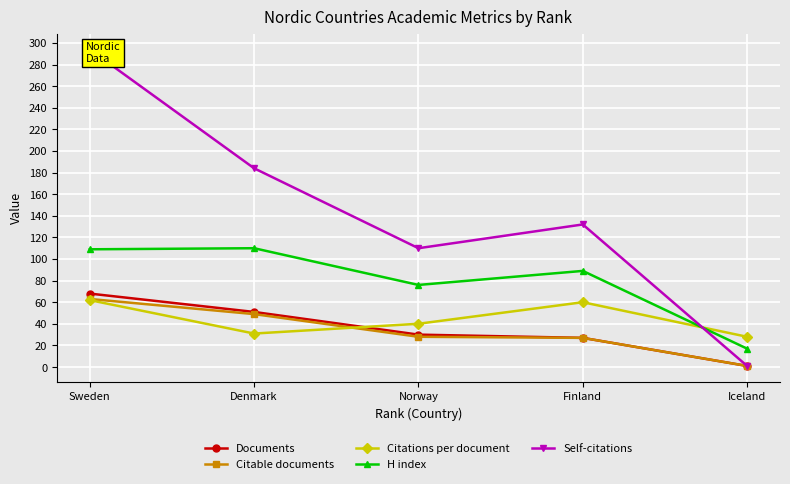

The value of Citations per document at Norway is 40.1. True or false?

True